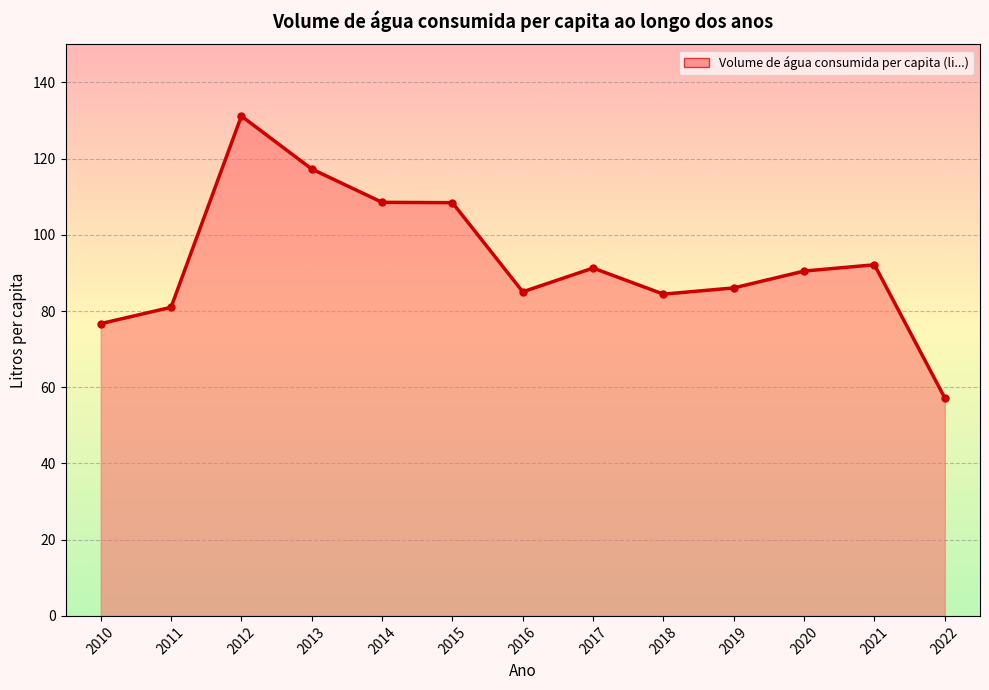

Is it true that the value at 2012 is 55.1?

False